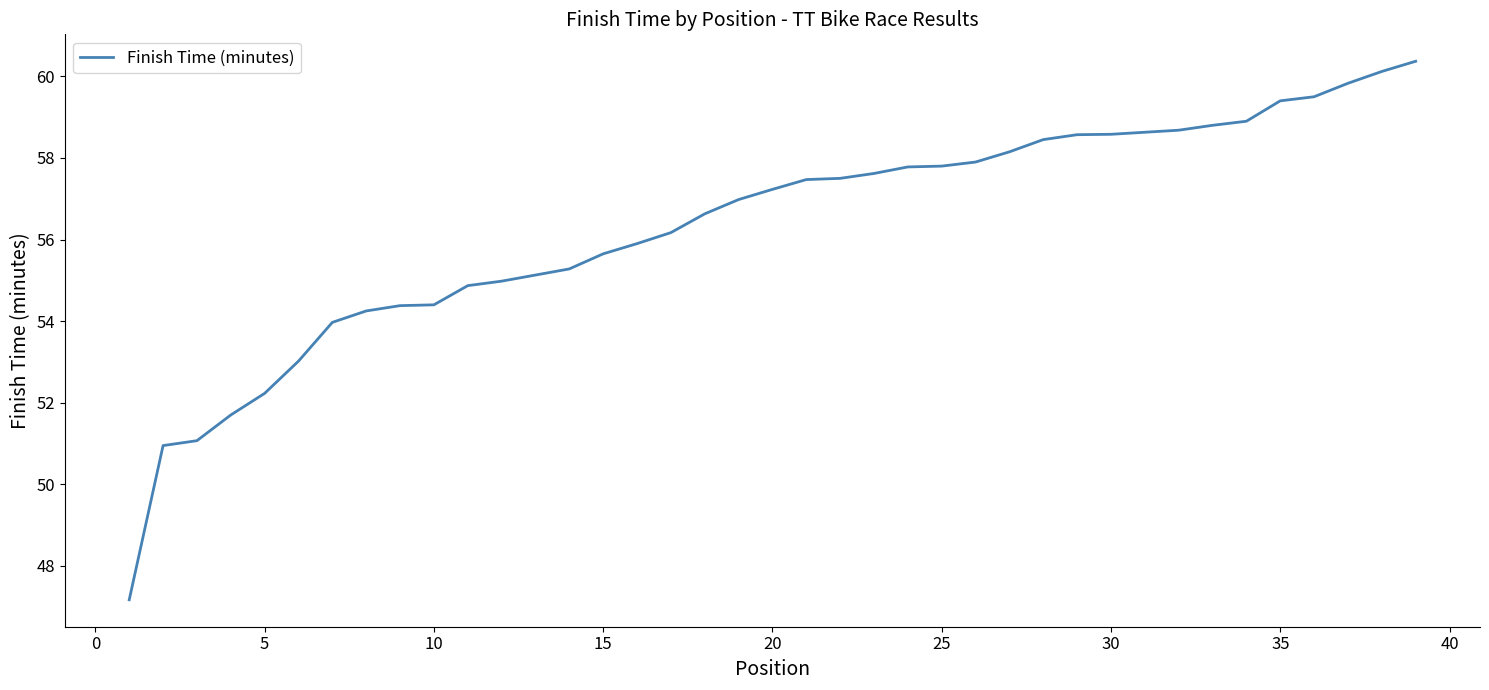

What is the smallest value displayed?

47.2